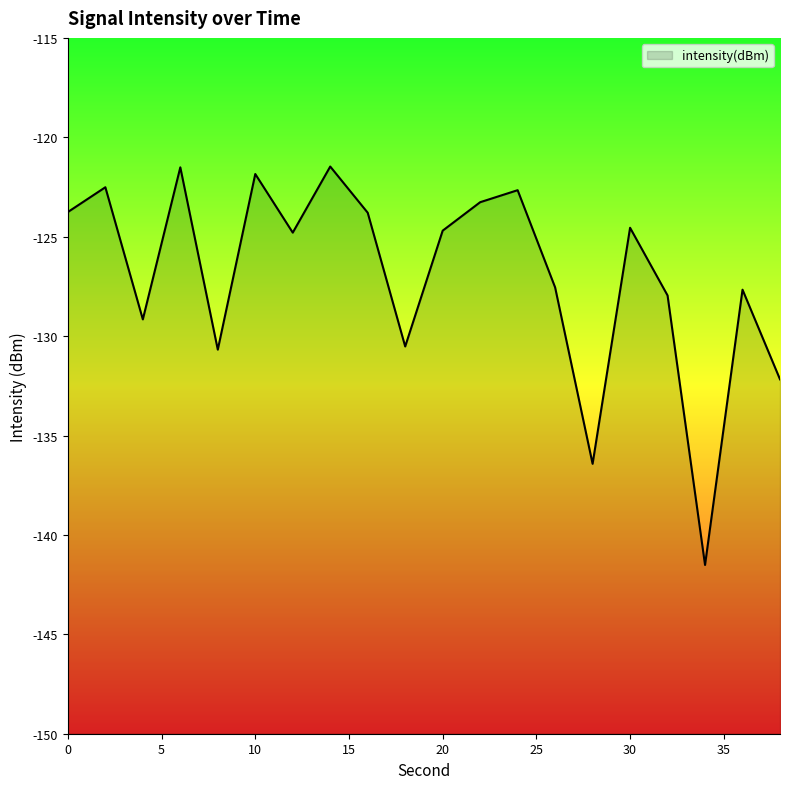

Reading left to right, list all the values displayed in this chart.

0=-123.8	2=-122.5	4=-129.2	6=-121.5	8=-130.7	10=-121.8	12=-124.8	14=-121.5	16=-123.8	18=-130.5	20=-124.7	22=-123.3	24=-122.7	26=-127.5	28=-136.4	30=-124.6	32=-128.0	34=-141.5	36=-127.7	38=-132.2